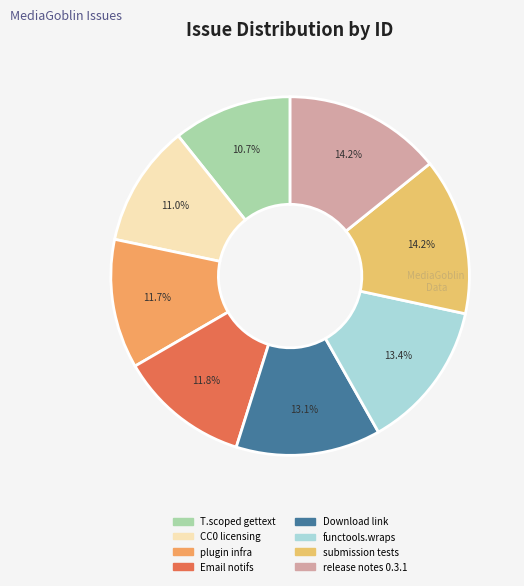

To the nearest percent, what is the difference between the largest and smallest slice percentages?

3%